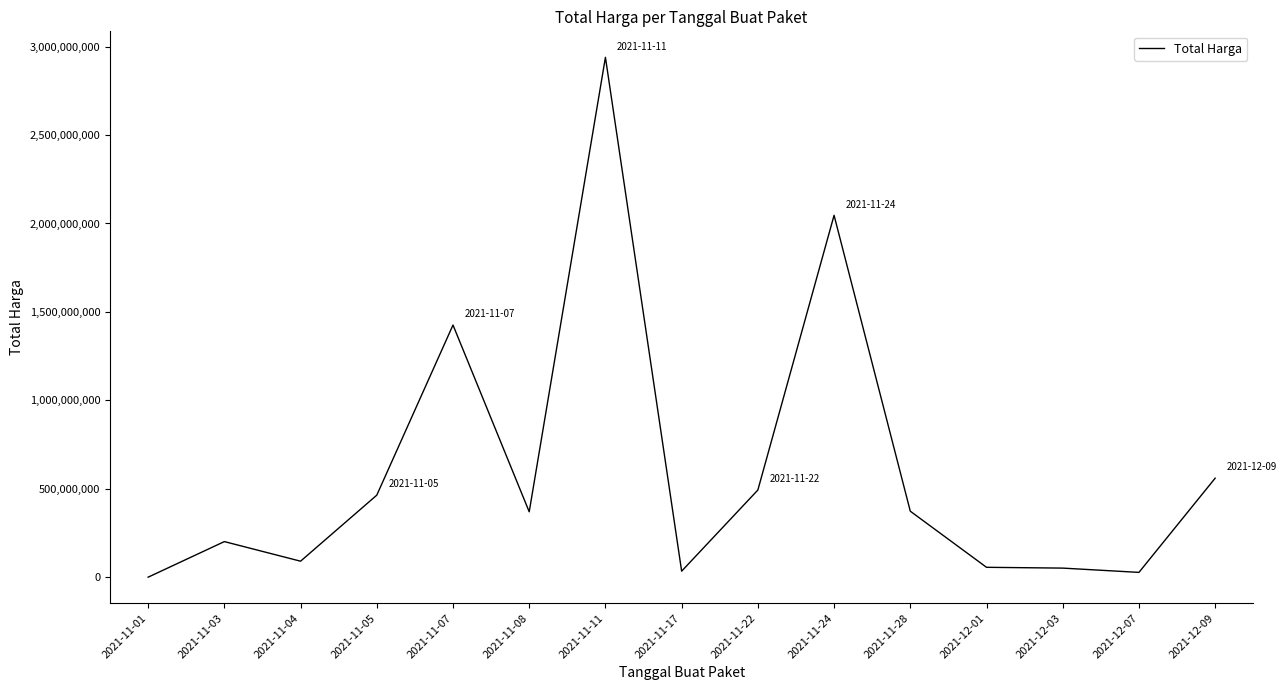

What is the difference between the maximum and minimum values?

2939029640